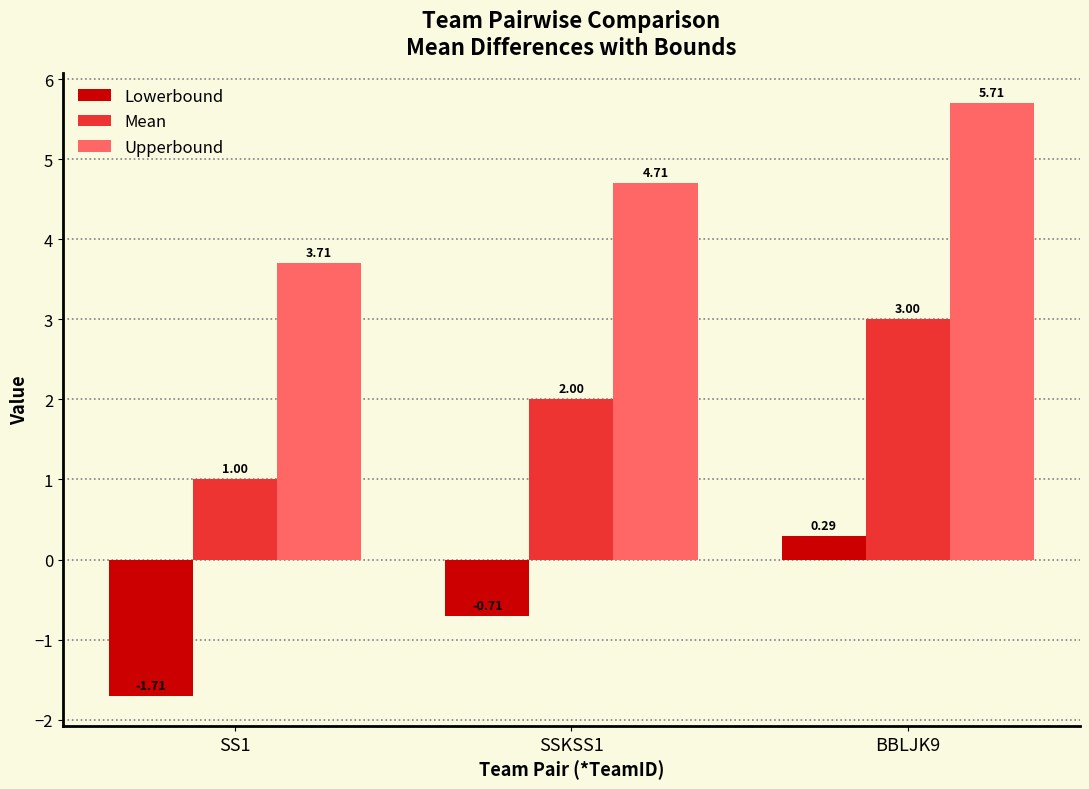

What is the approximate value of Mean at SSKSS1?

2.0